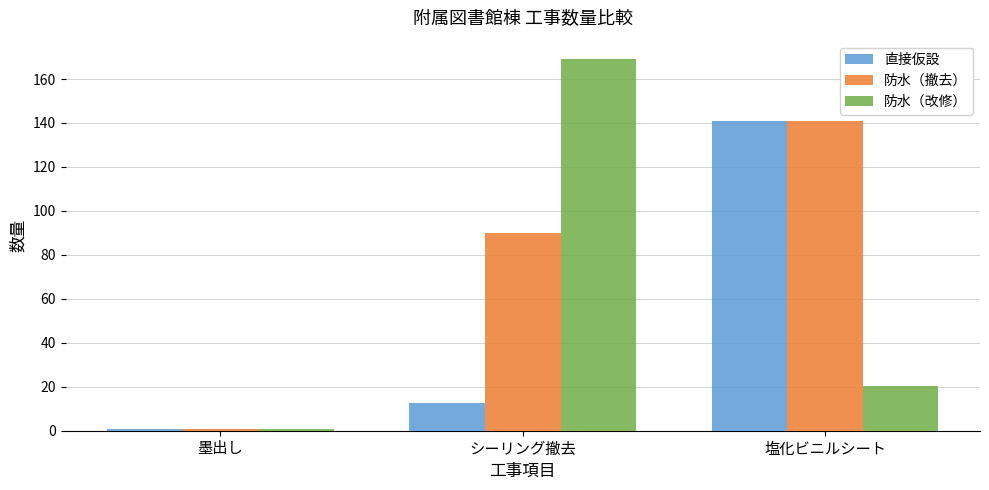

Which category has the highest value across all series?

シーリング撤去